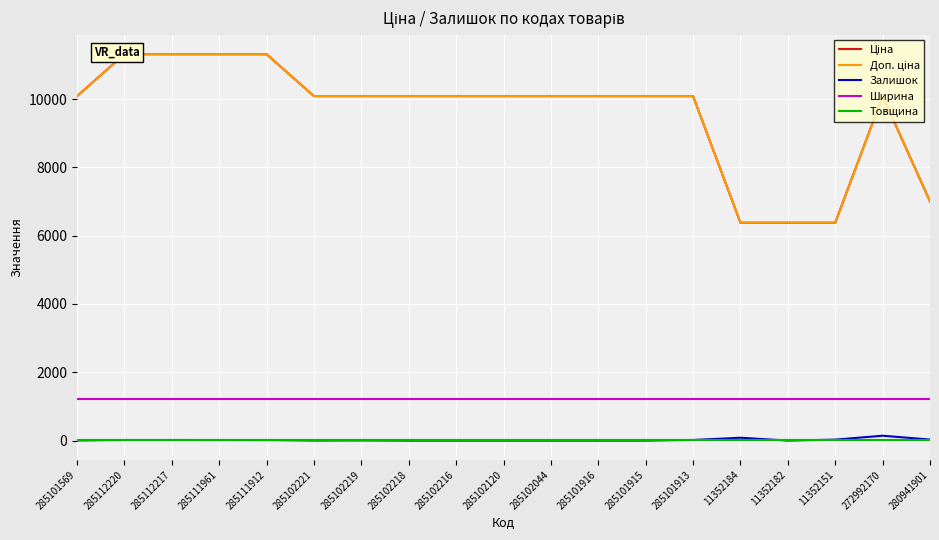

The Ціна series shows 15289.0 at 285101913. True or false?

False